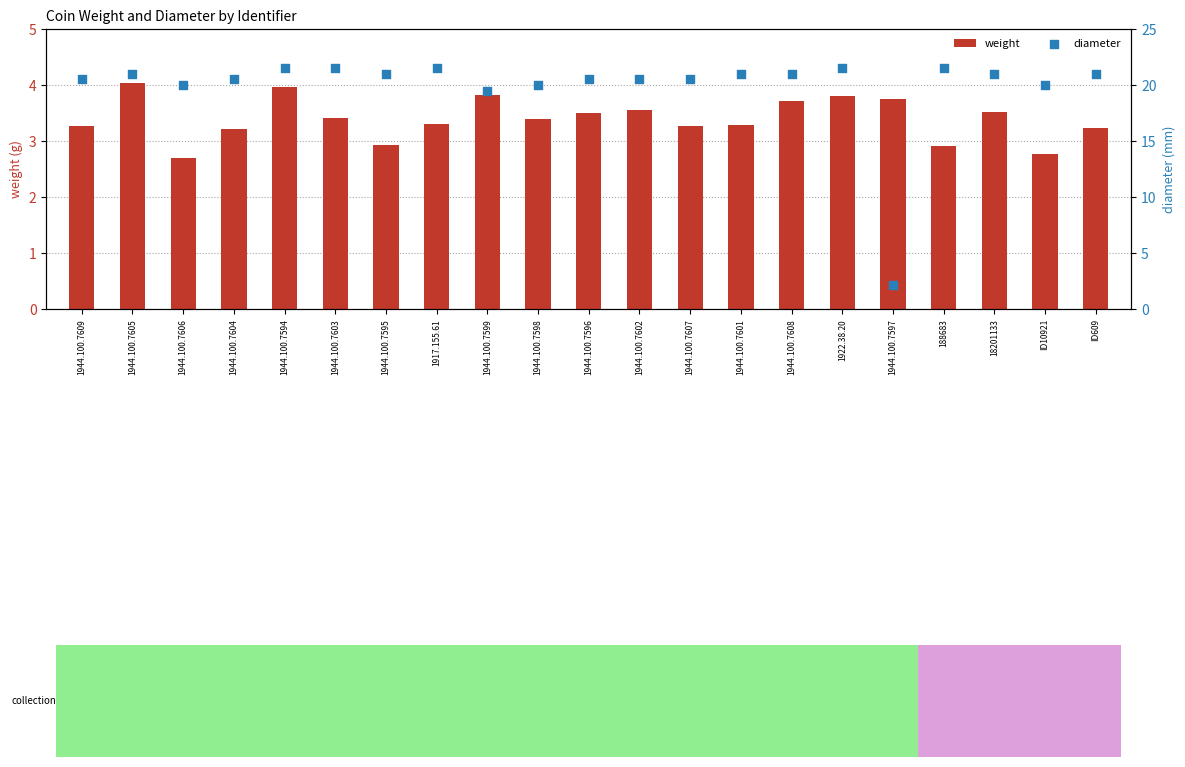

Is the value of diameter at 18201133 greater than the value of weight at 1944.100.7599?

Yes